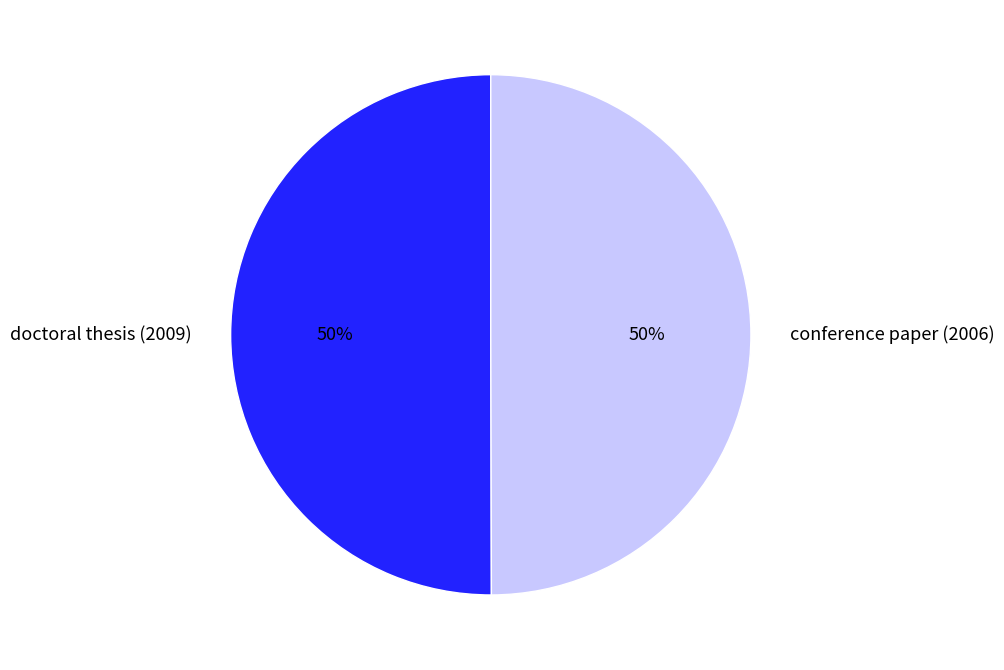

To the nearest percent, what is the average slice percentage?

50%